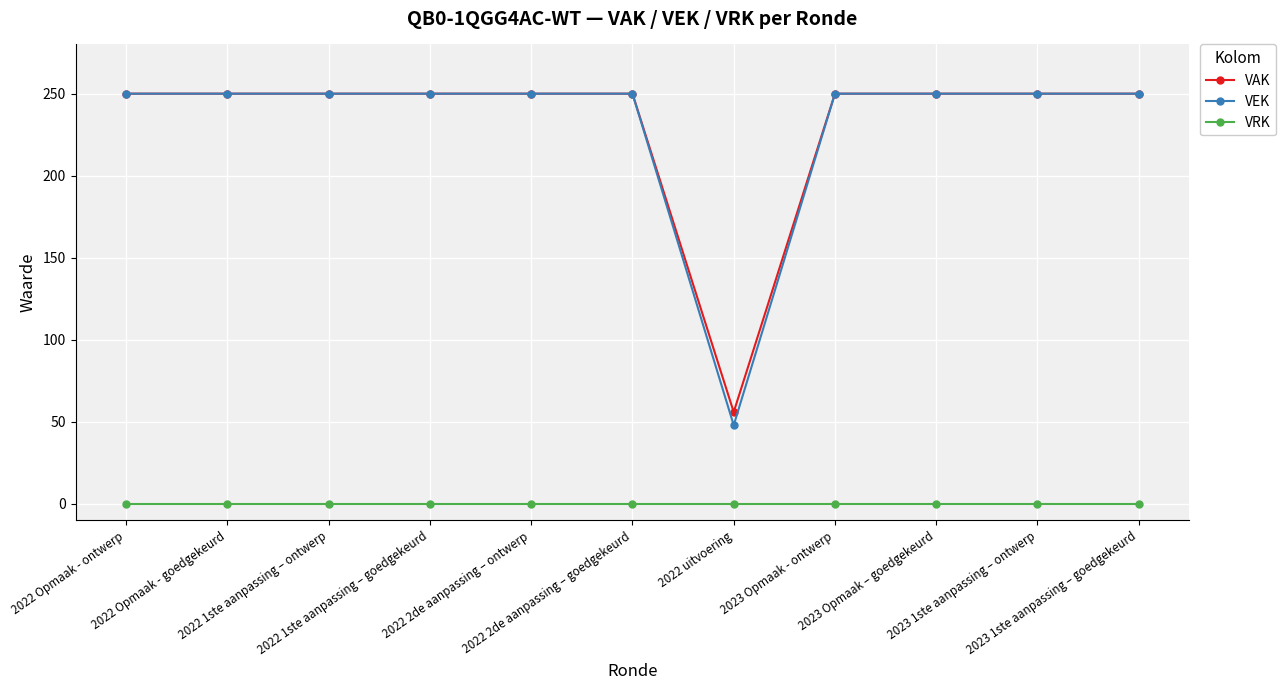

What is the highest value of the VAK series?

250